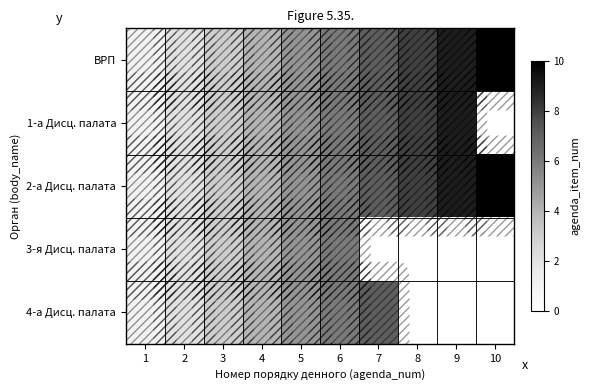

Which series has the widest spread of values?

ВРП